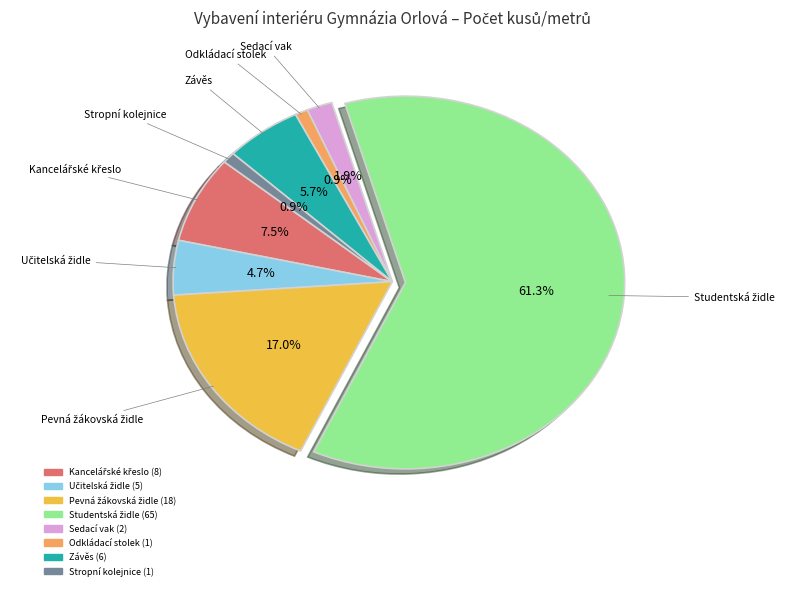

Is there any slice that represents more than half of the pie?

Yes